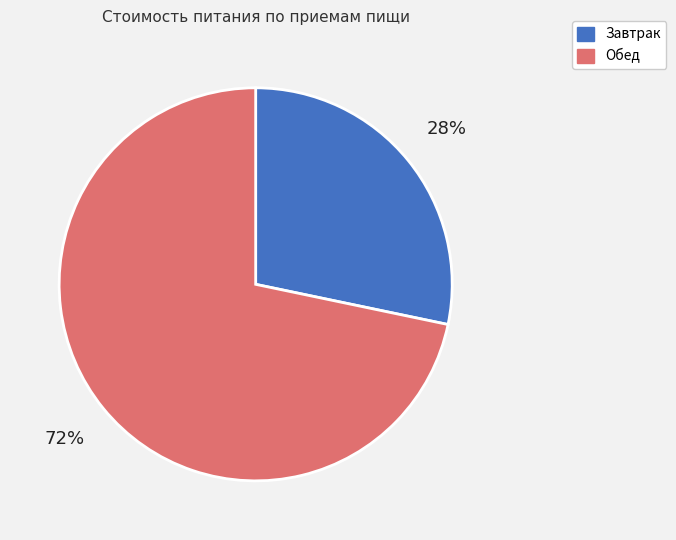

Is Обед the majority of the pie?

Yes